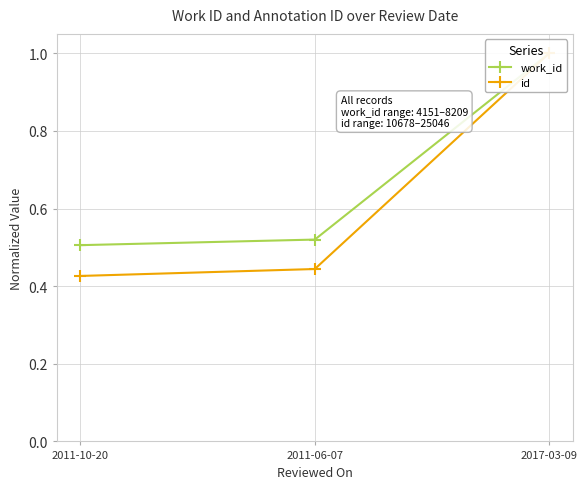

Rank the categories by work_id value from lowest to highest.

2011-10-20, 2011-06-07, 2017-03-09